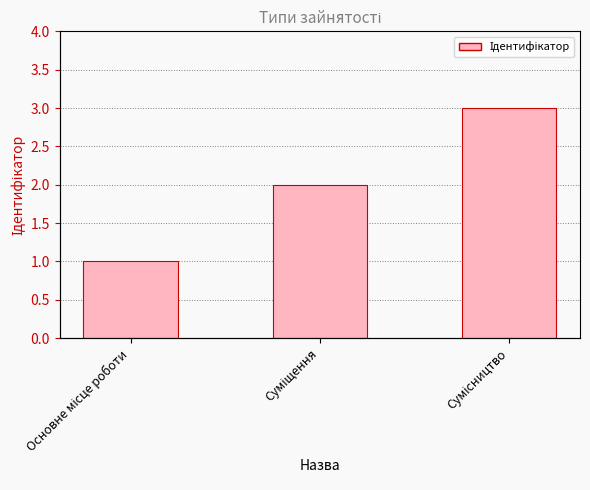

What is the difference between the maximum and second lowest values?

1